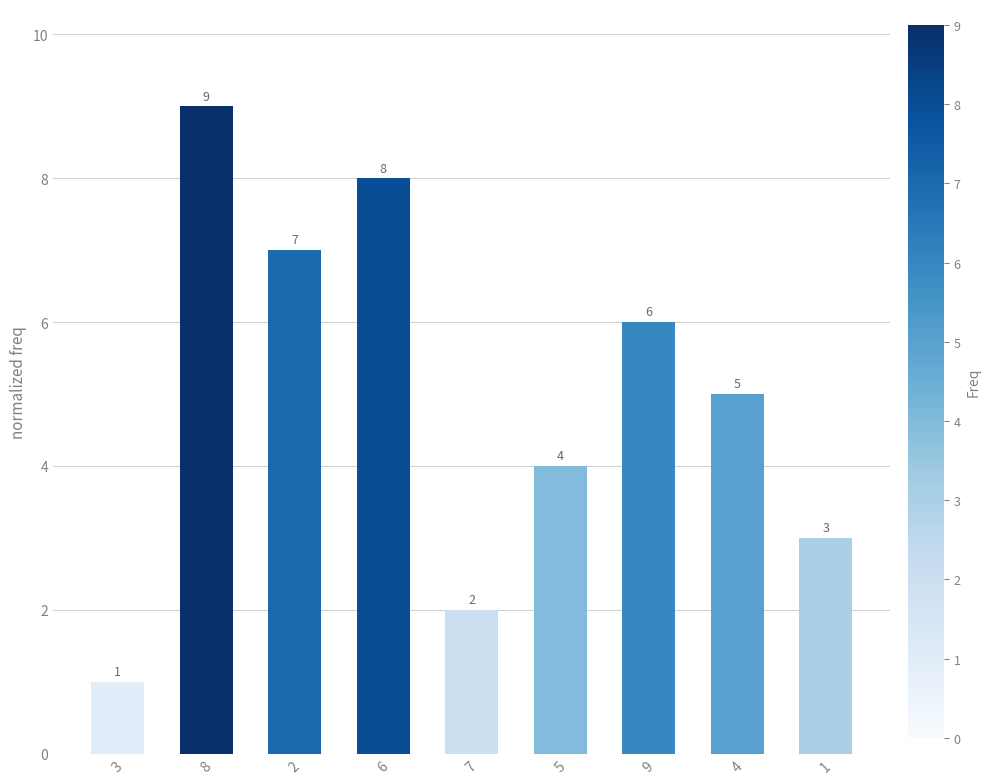

What is the minimum value shown in the chart?

1